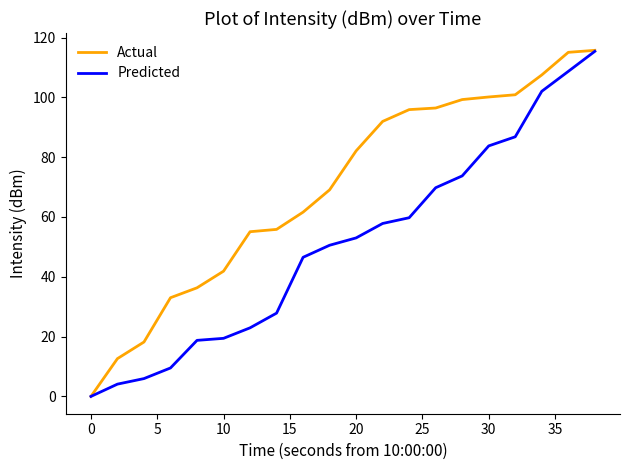

What is the maximum value shown in the chart?

115.7